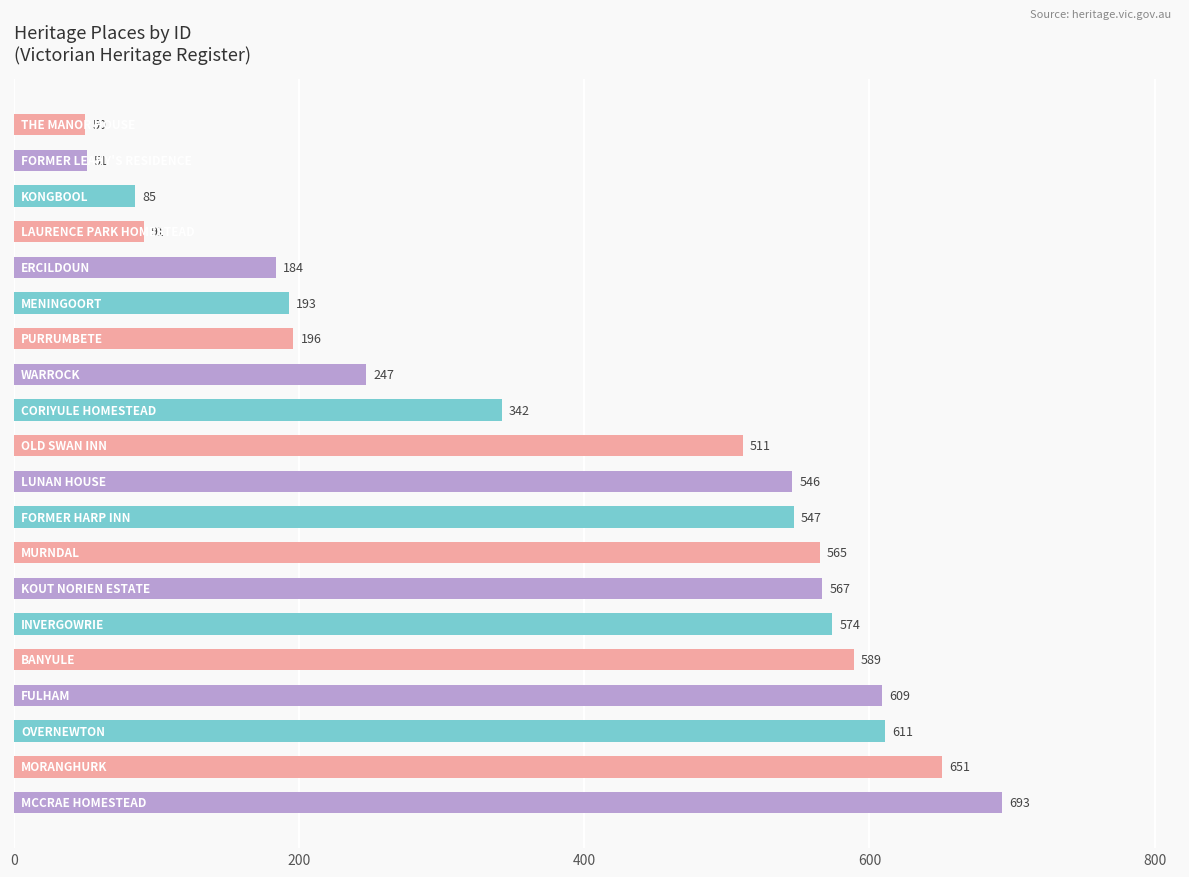

What is the difference between the second highest and second lowest values?

600